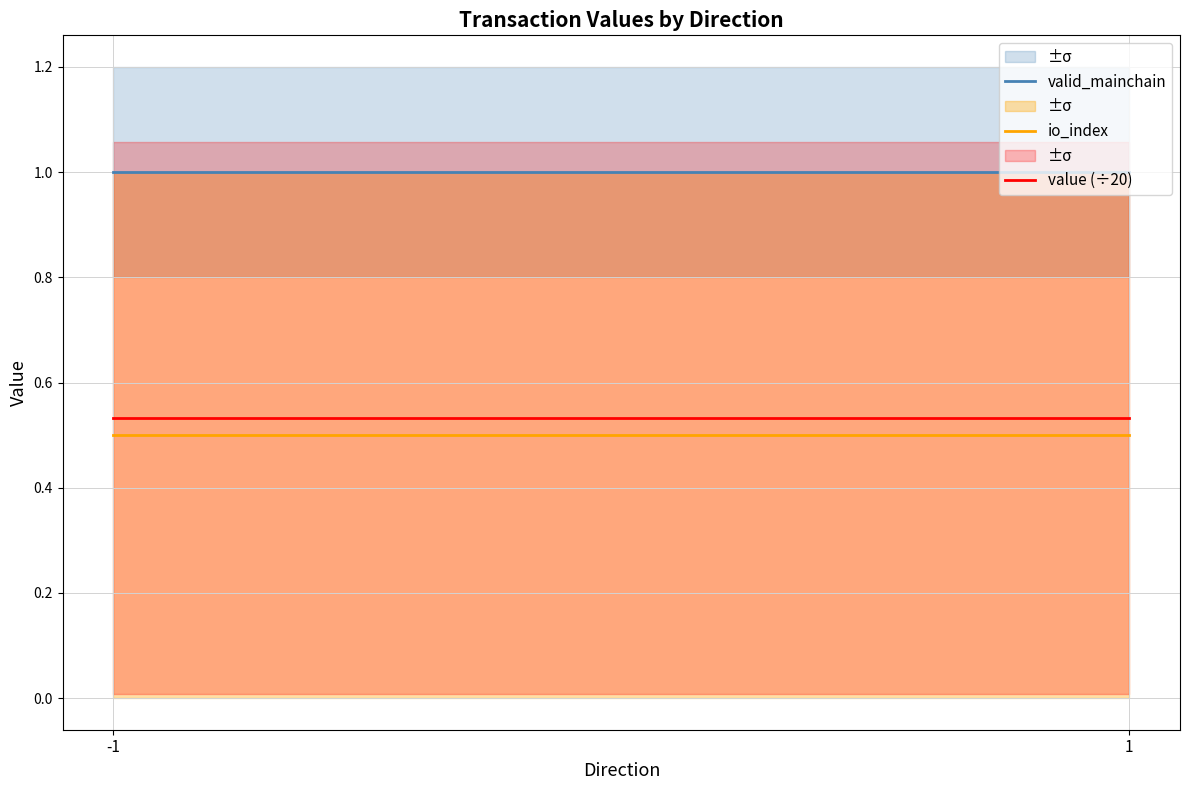

At which category is the sum across all series the highest?

-1